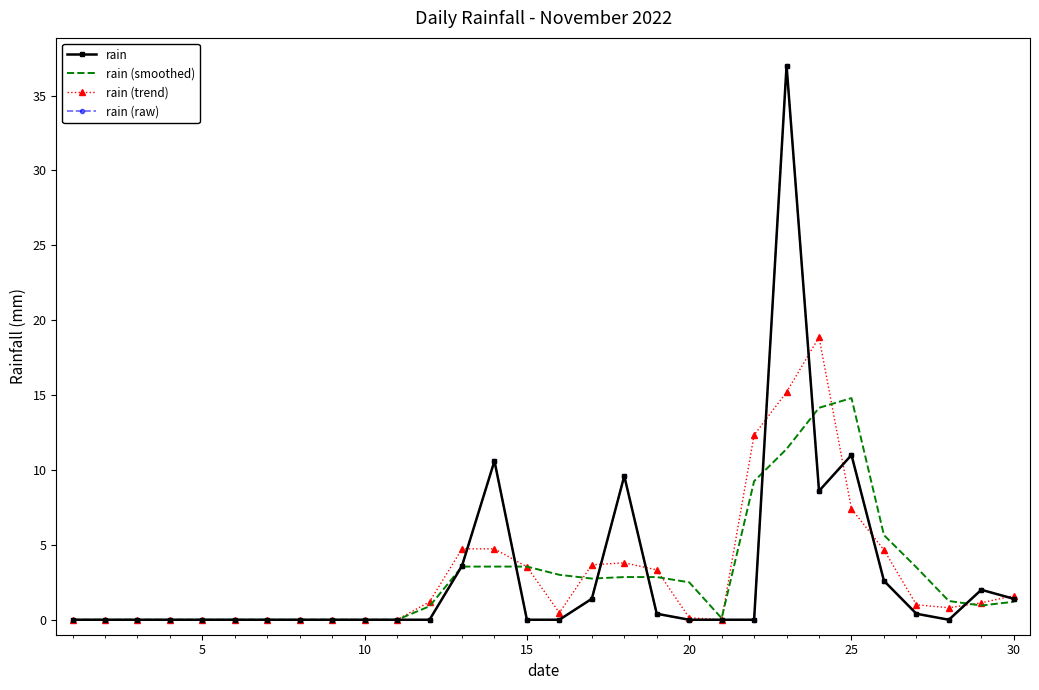

What are all the series names shown in the legend?

rain, rain (smoothed), rain (trend), rain (raw)